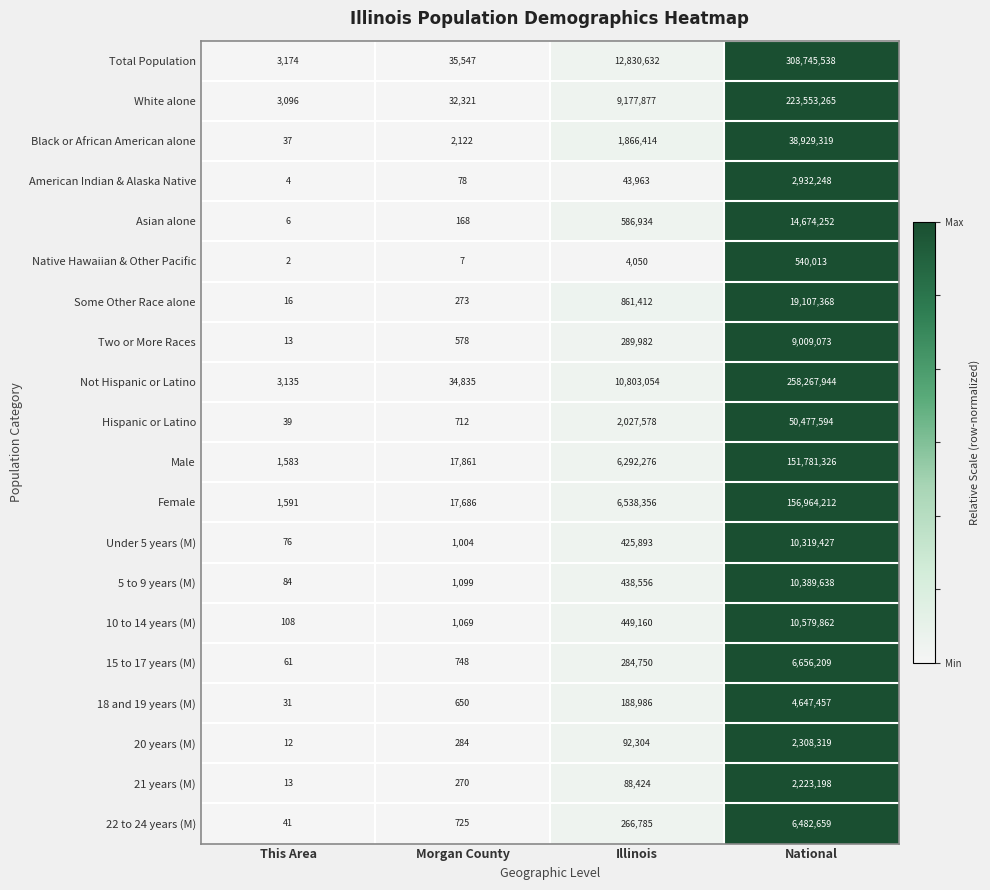

What is the difference between the maximum and second lowest values in the Total Population series?

308709991